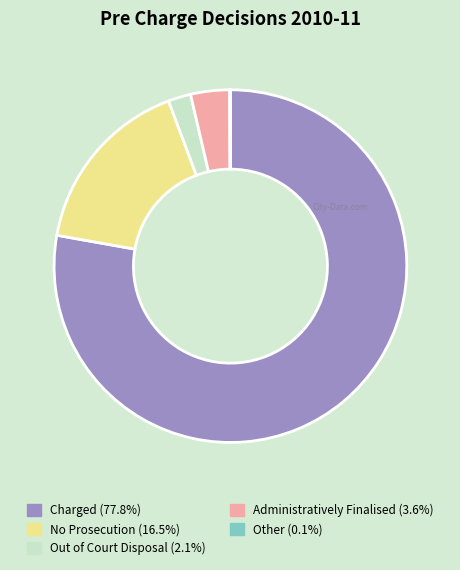

True or false: No Prosecution accounts for 16% of the total.

True